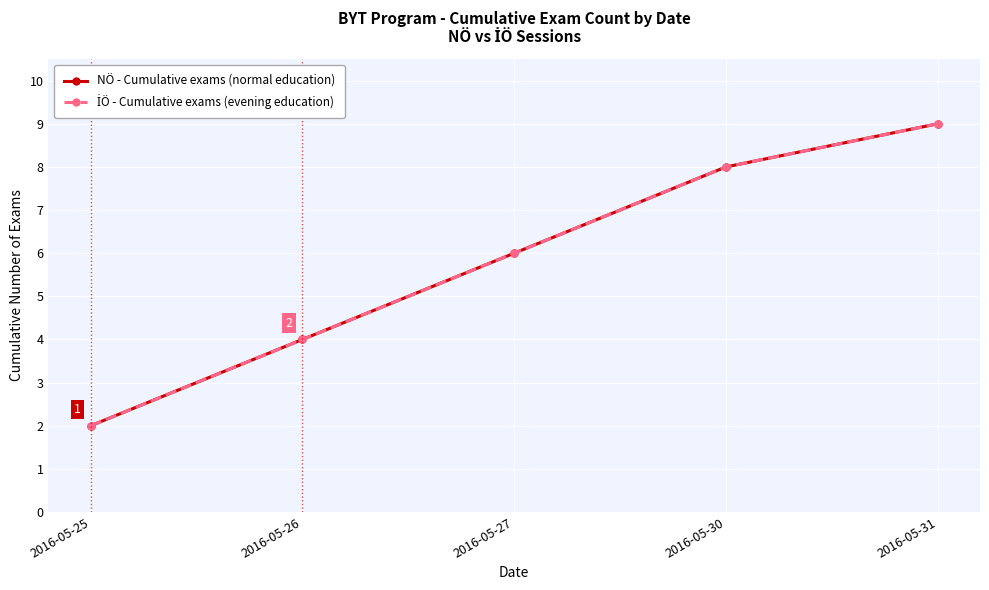

True or false: NÖ - Cumulative exams (normal education) and İÖ - Cumulative exams (evening education) intersect in this chart.

False